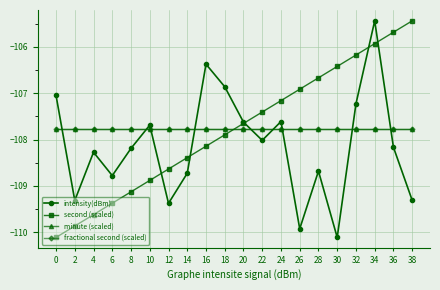

Read the minute (scaled) value at 12.

-107.8